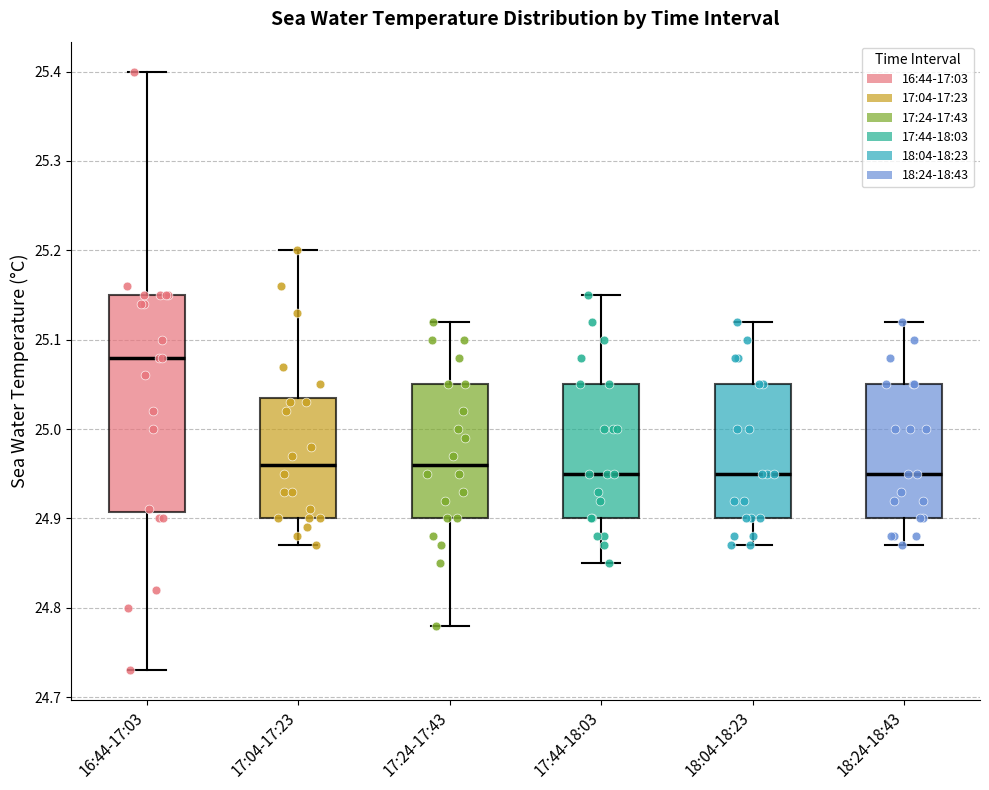

Where is the upper edge of the box for 17:44-18:03 on the y-axis? The values are not printed on the chart, so give them approximately, as read against the axis.

25.05